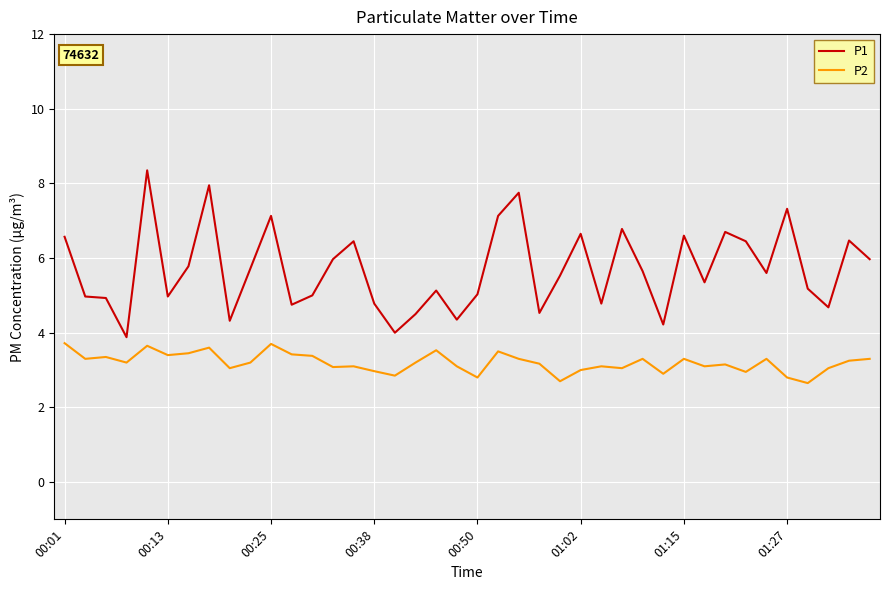

What is the highest value of the P2 series?

3.7